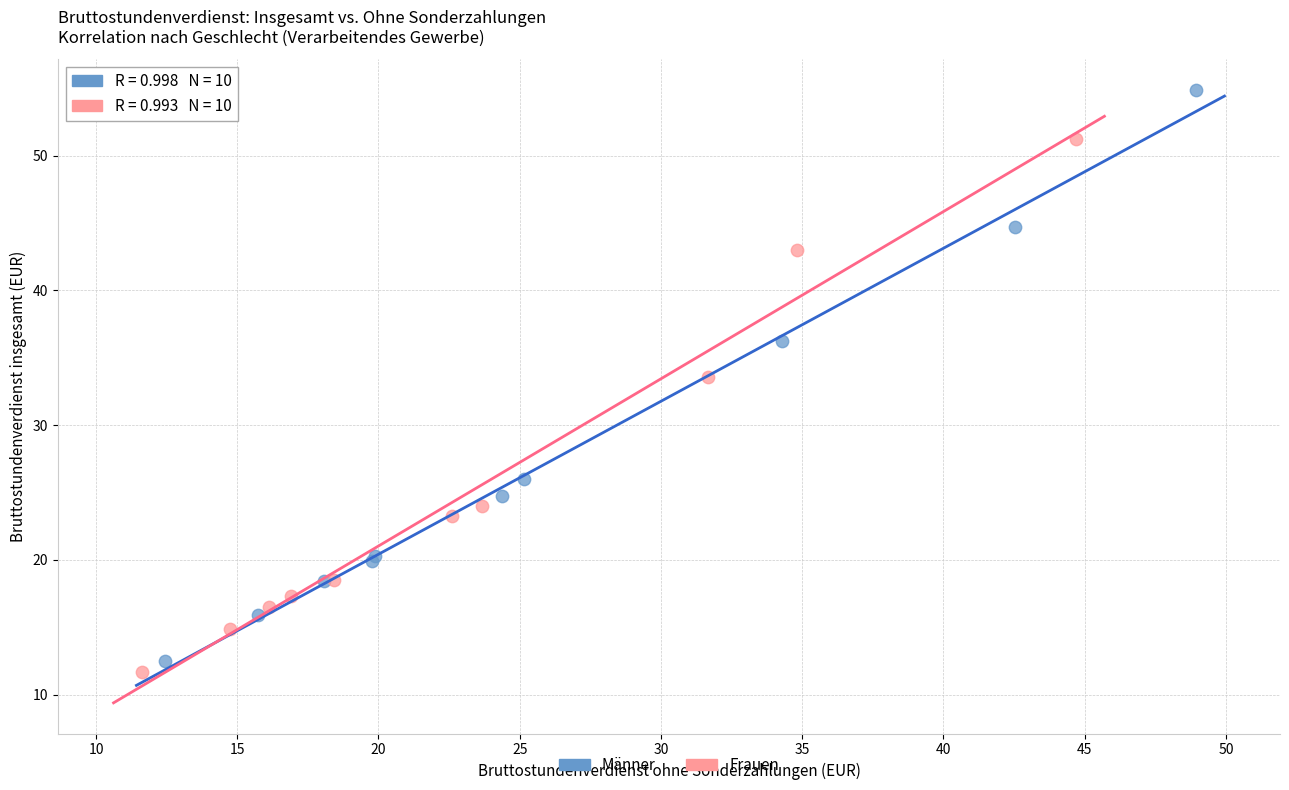

Which series contains the lowest Y value?

Frauen